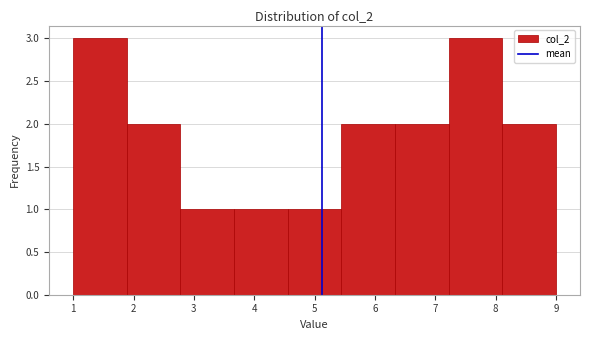

Reading left to right, list every bar in this chart as the range it spans on the x-axis followed by its height. Neither the bar edges nor the heights are printed on the chart, so give them approximately, as read against the axes.

1.0 to 1.9: 3
1.9 to 2.8: 2
2.8 to 3.7: 1
3.7 to 4.6: 1
4.6 to 5.4: 1
5.4 to 6.3: 2
6.3 to 7.2: 2
7.2 to 8.1: 3
8.1 to 9.0: 2